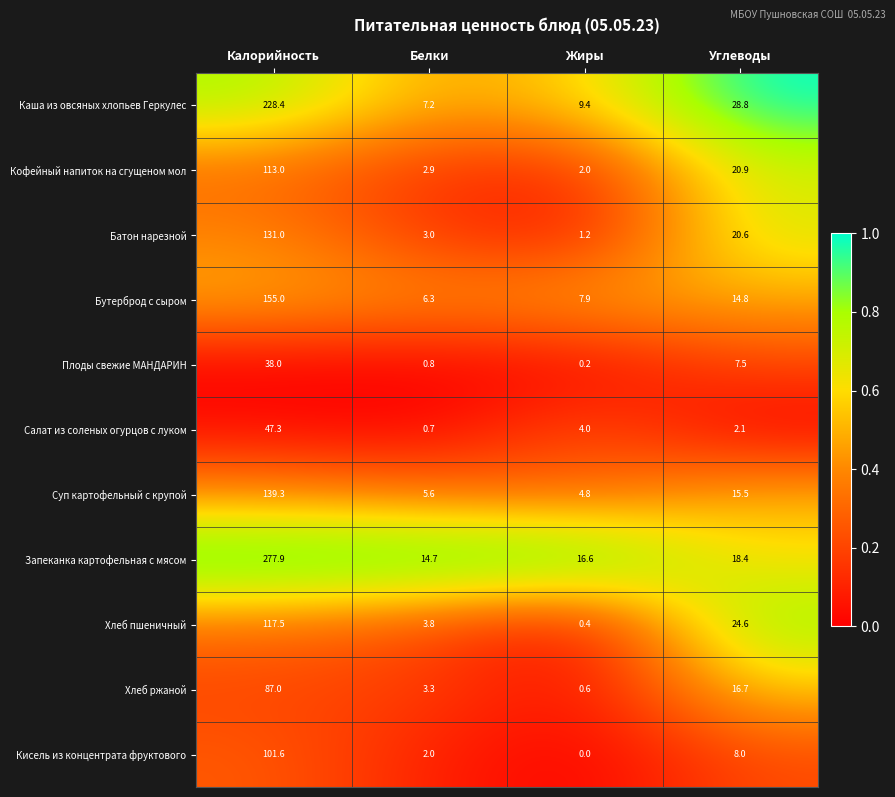

Which series has the widest spread of values?

Запеканка картофельная с мясом